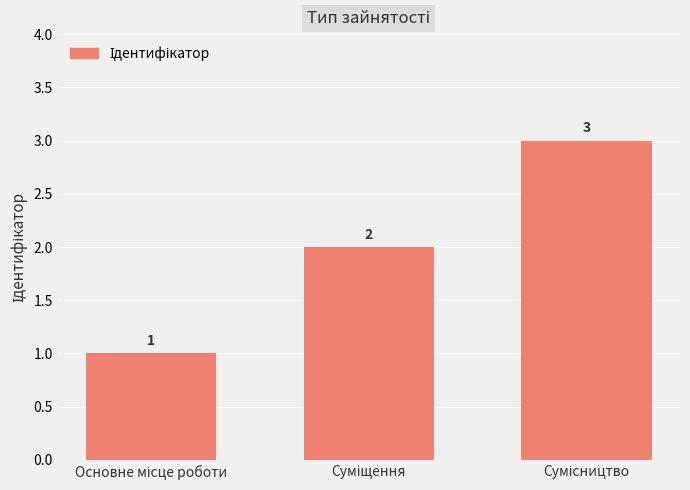

What is the maximum value shown in the chart?

3